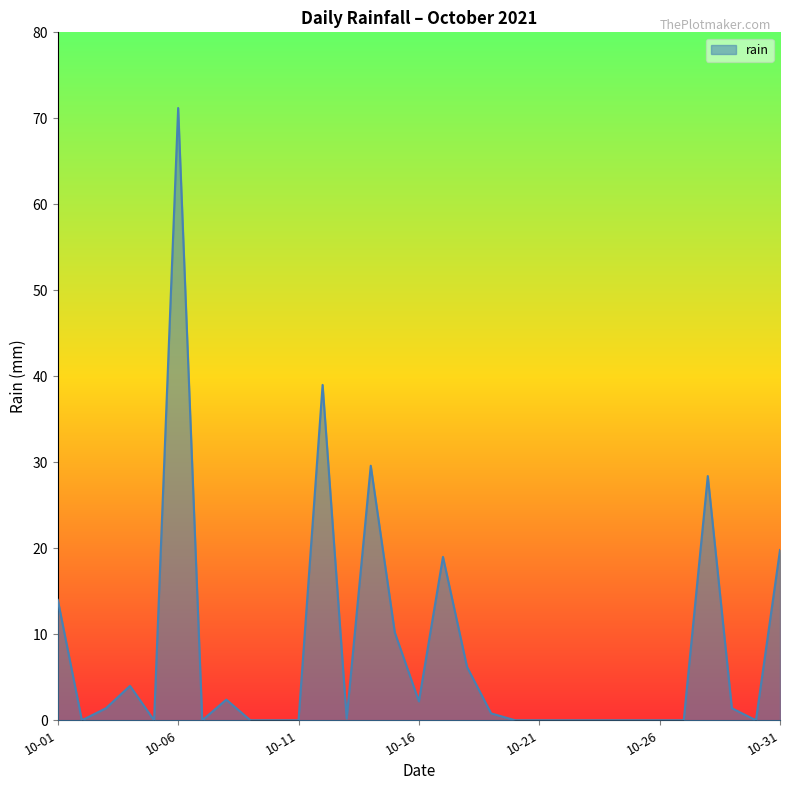

What is the greatest value displayed?

71.2